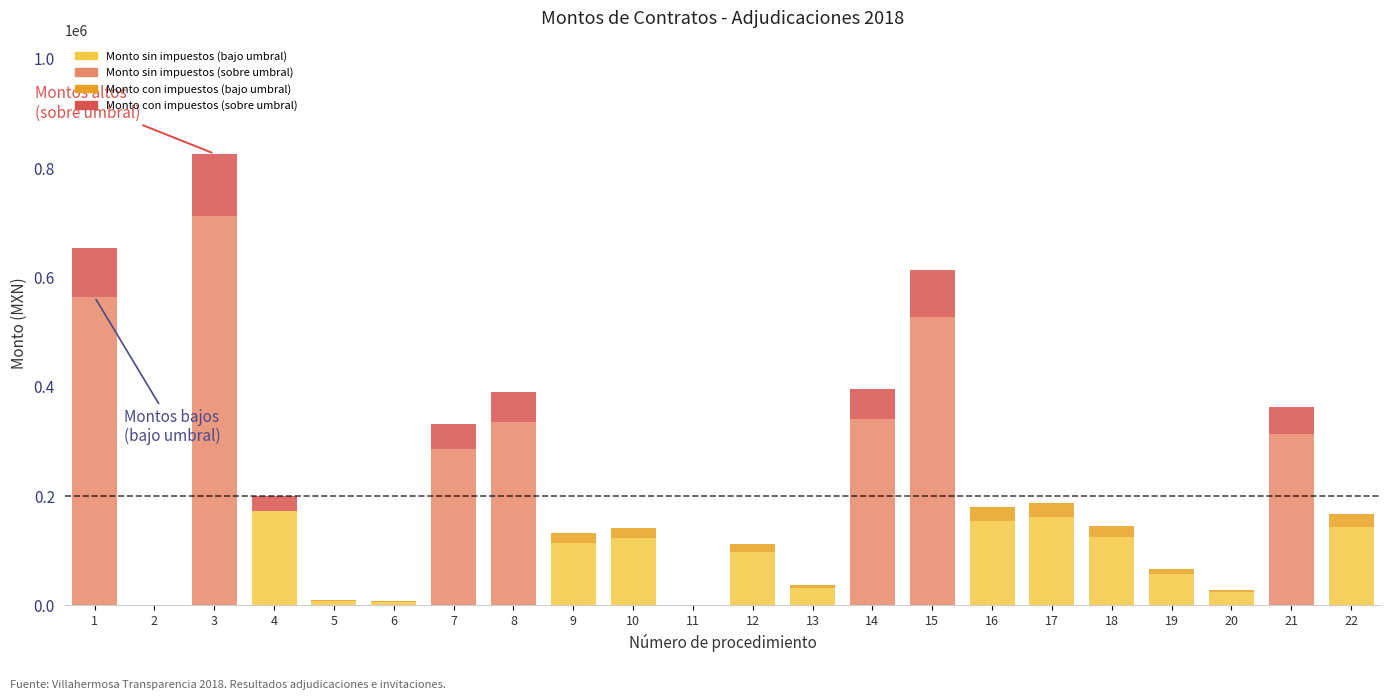

At which category is the sum across all series the highest?

3